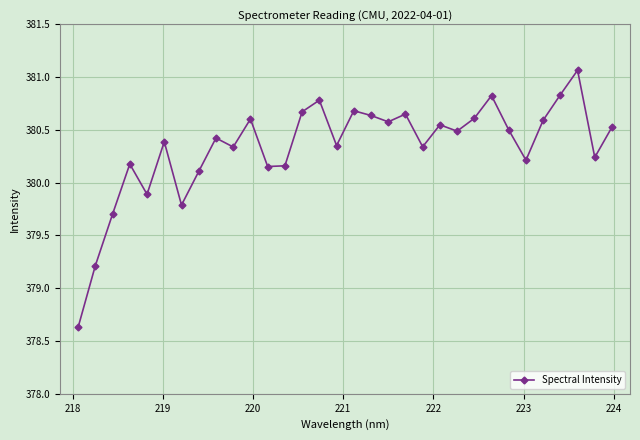

What is the smallest value displayed?

378.6